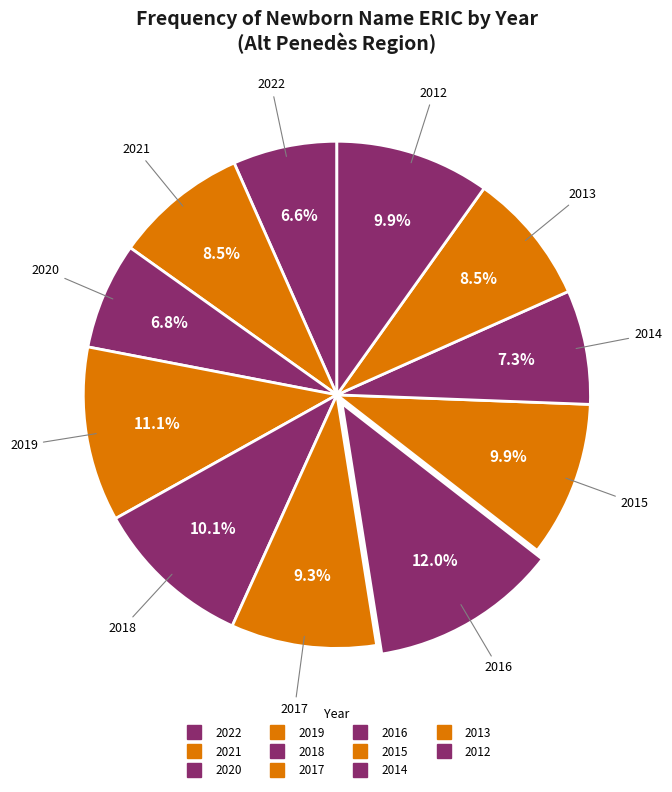

Count the number of slices in the pie.

11